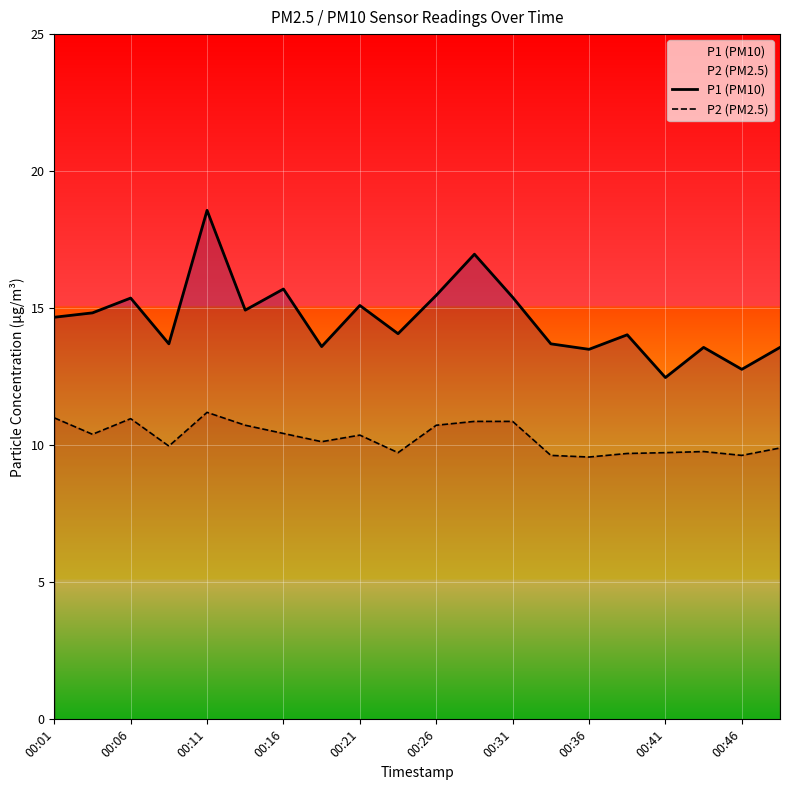

True or false: P2 (PM2.5) and P1 (PM10) cross at least once.

False